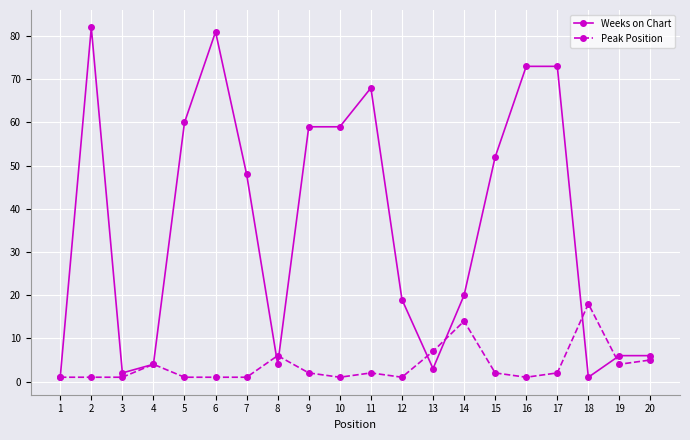

Is this an area chart (filled region under the line)?

No